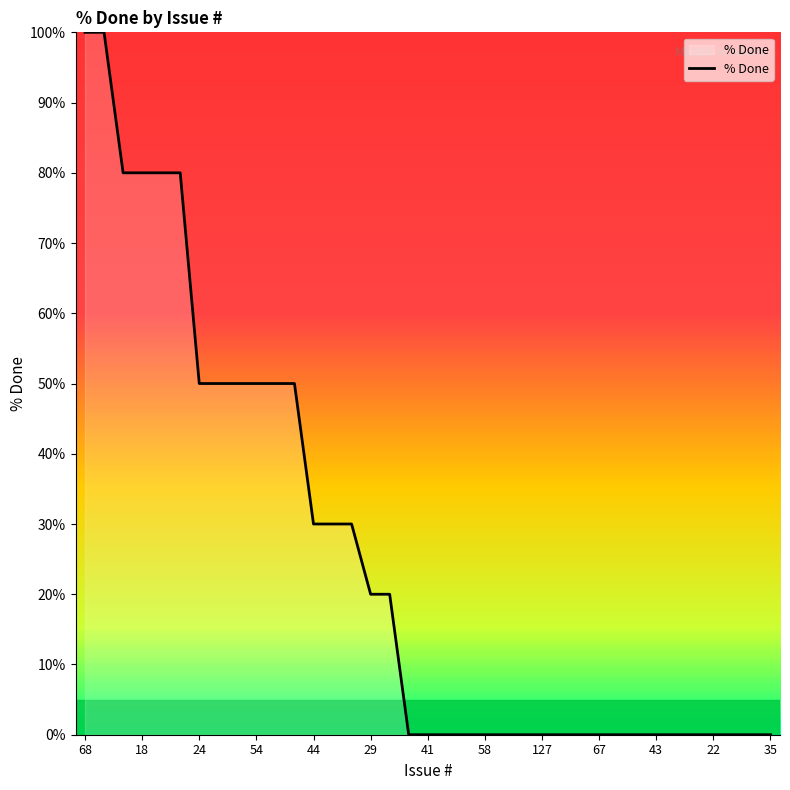

What is the maximum value shown in the chart?

100